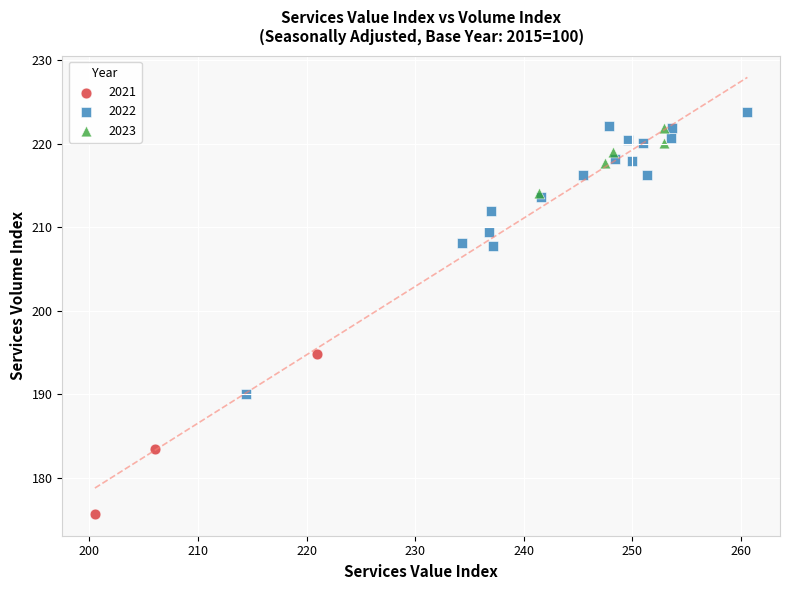

Which series reaches the minimum Y coordinate?

2021